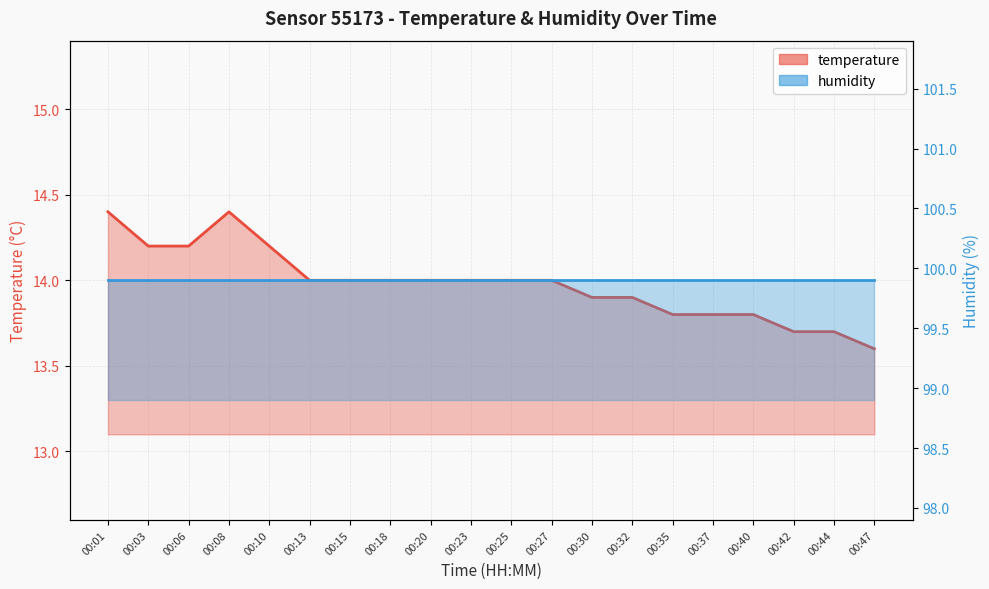

Between 00:03 and 00:20, which is larger?

00:03